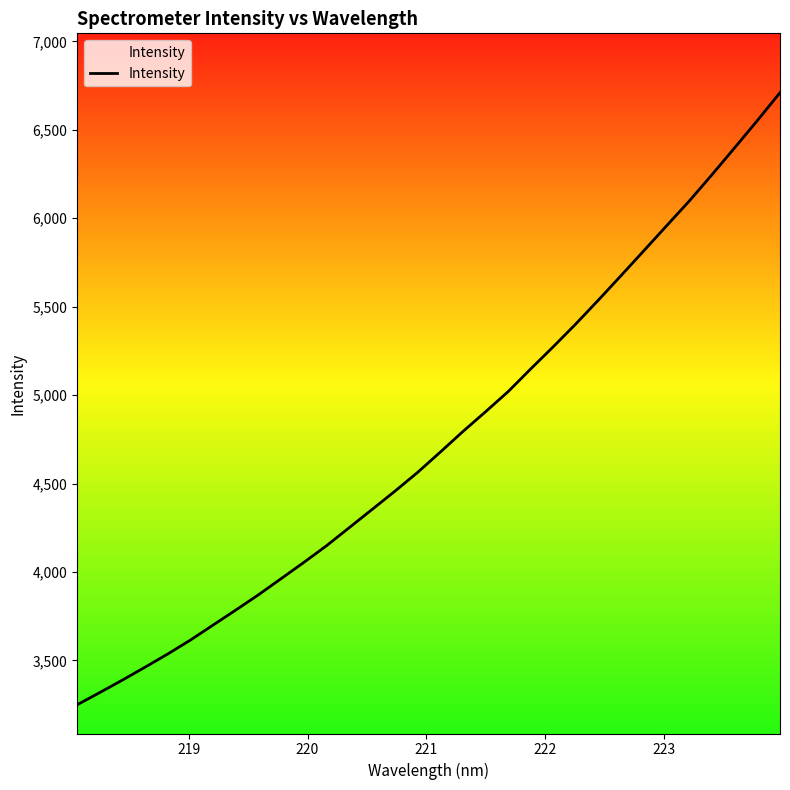

What is the difference between the maximum and minimum values?

3460.9